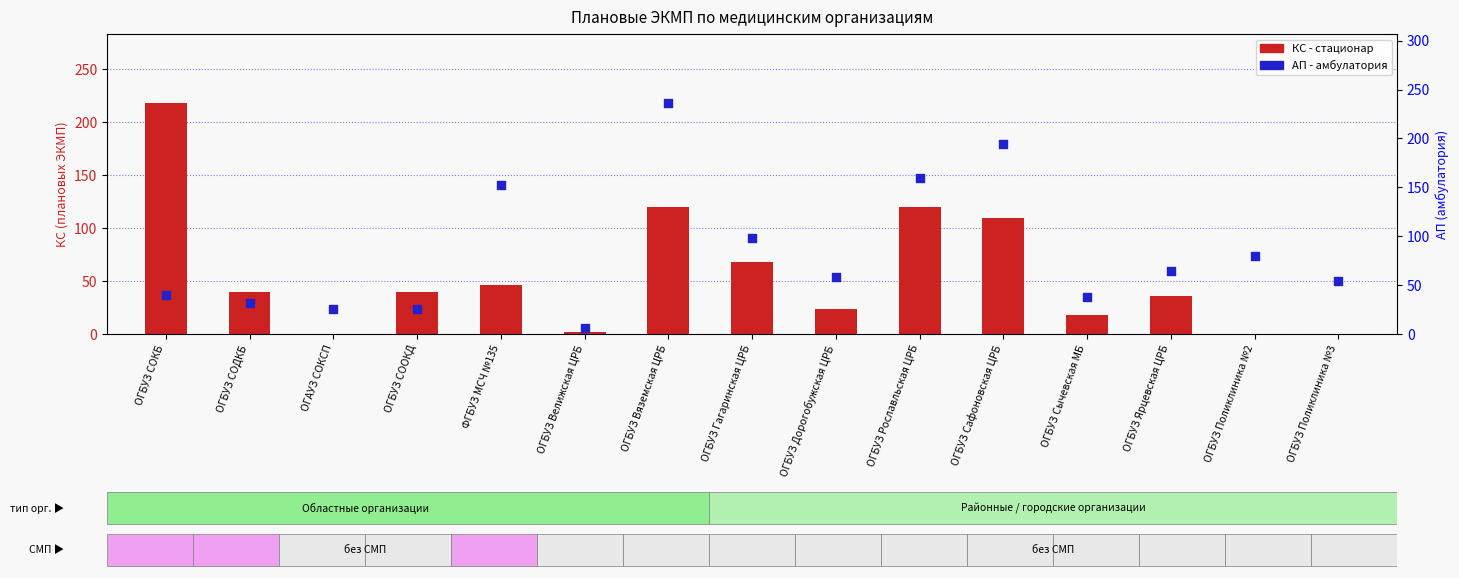

Which series has the largest total across all categories?

АП (амбулатория)